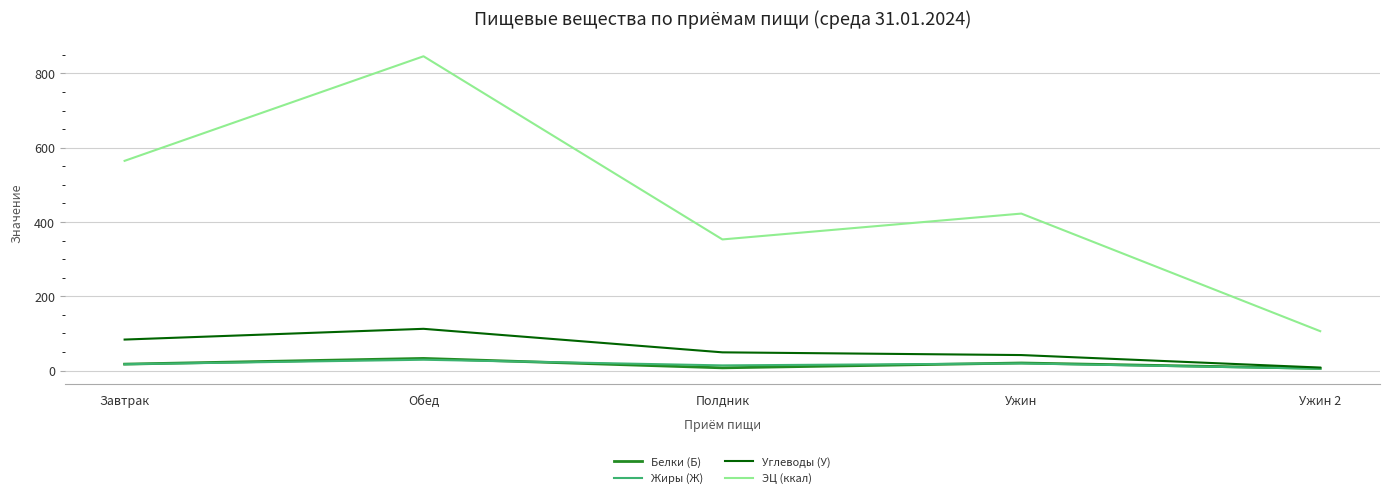

At which category does Белки (Б) reach its first local peak?

Обед